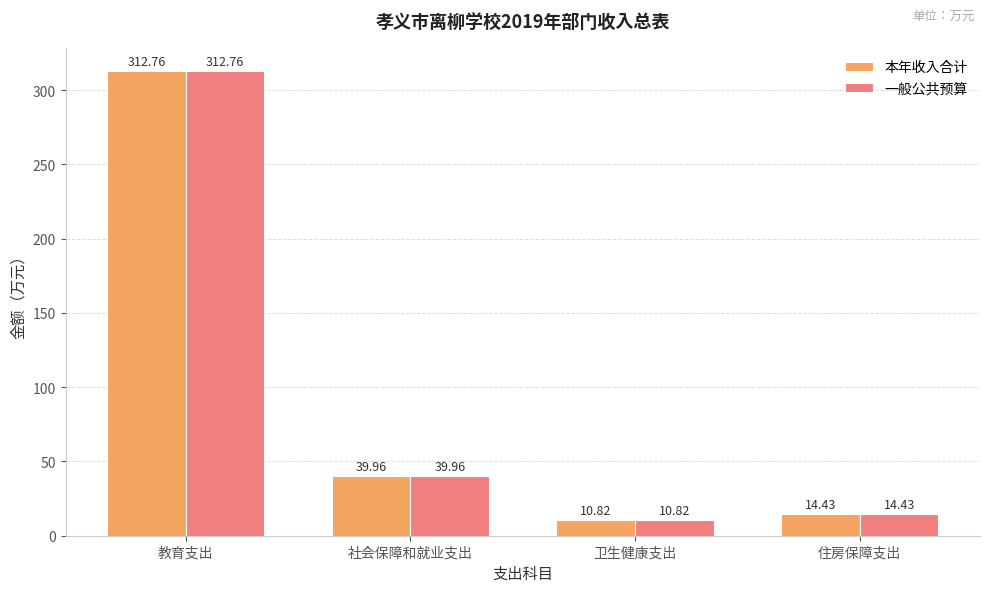

Which category has the lowest value in the 本年收入合计 series?

卫生健康支出